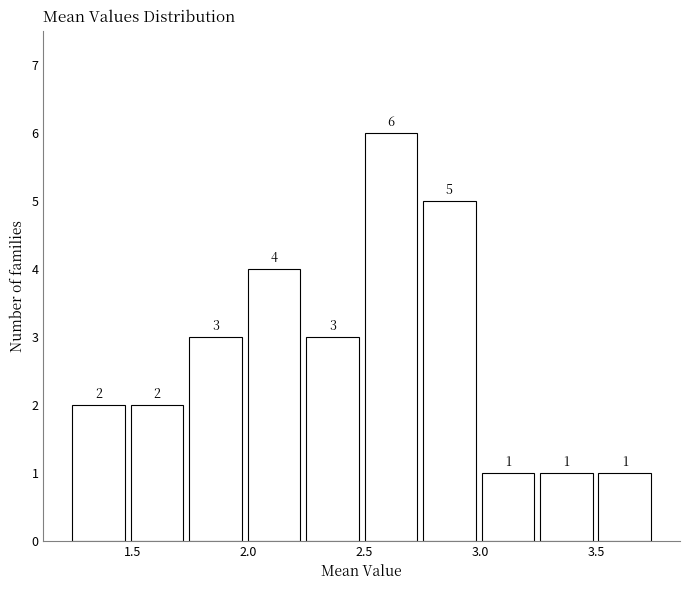

Reading left to right, transcribe this chart: for each bar, give the range it covers on the x-axis and its height. The bar edges are not printed on the chart, so give them approximately, as read against the axis.

1.25 to 1.50: 2
1.50 to 1.75: 2
1.75 to 2.00: 3
2.00 to 2.25: 4
2.25 to 2.50: 3
2.50 to 2.75: 6
2.75 to 3.00: 5
3.00 to 3.25: 1
3.25 to 3.50: 1
3.50 to 3.75: 1